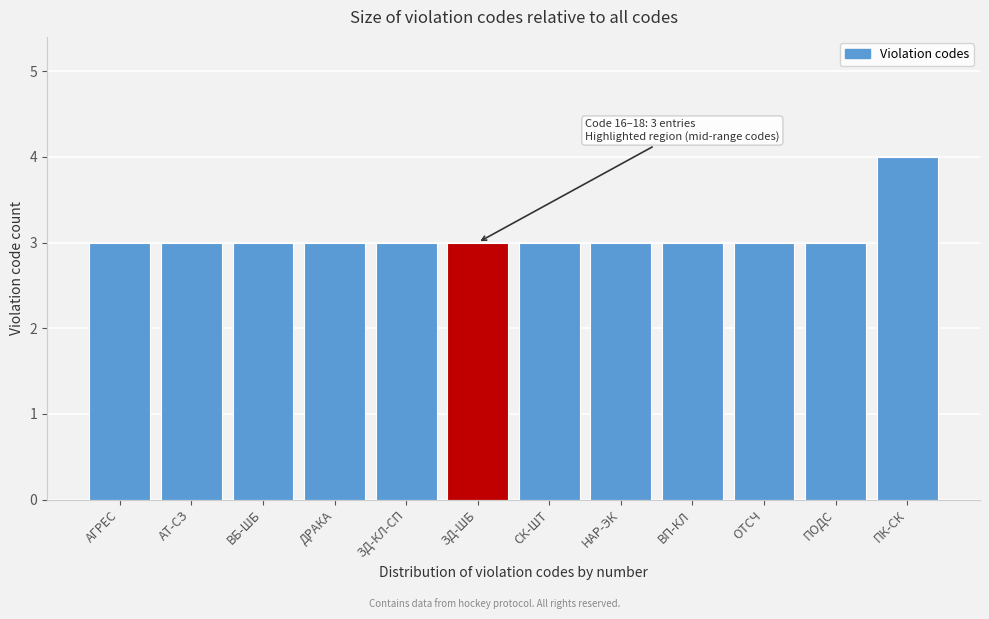

Reading left to right, extract all data points from this chart.

АГРЕС=3	АТ-СЗ=3	ВБ-ШБ=3	ДРАКА=3	ЗД-КЛ-СП=3	ЗД-ШБ=3	СК-ШТ=3	НАР-ЭК=3	ВП-КЛ=3	ОТСЧ=3	ПОДС=3	ПК-СК=4